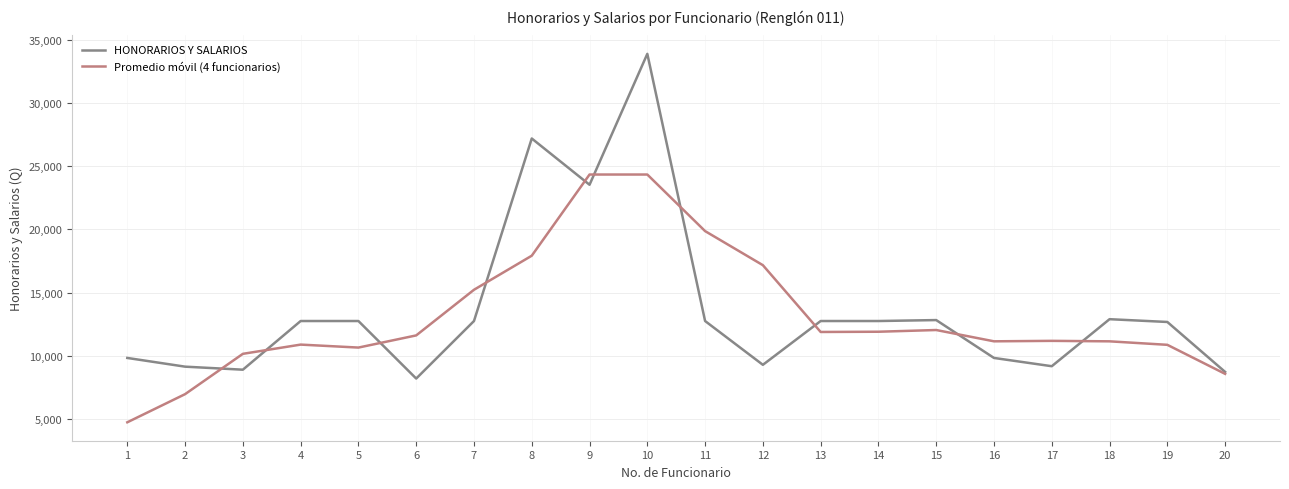

The value of HONORARIOS Y SALARIOS at 18 is 5698.9. True or false?

False